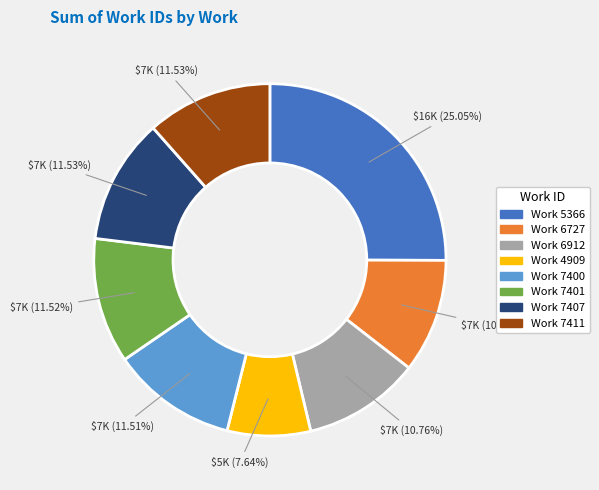

To the nearest percent, what is the average slice percentage?

12%